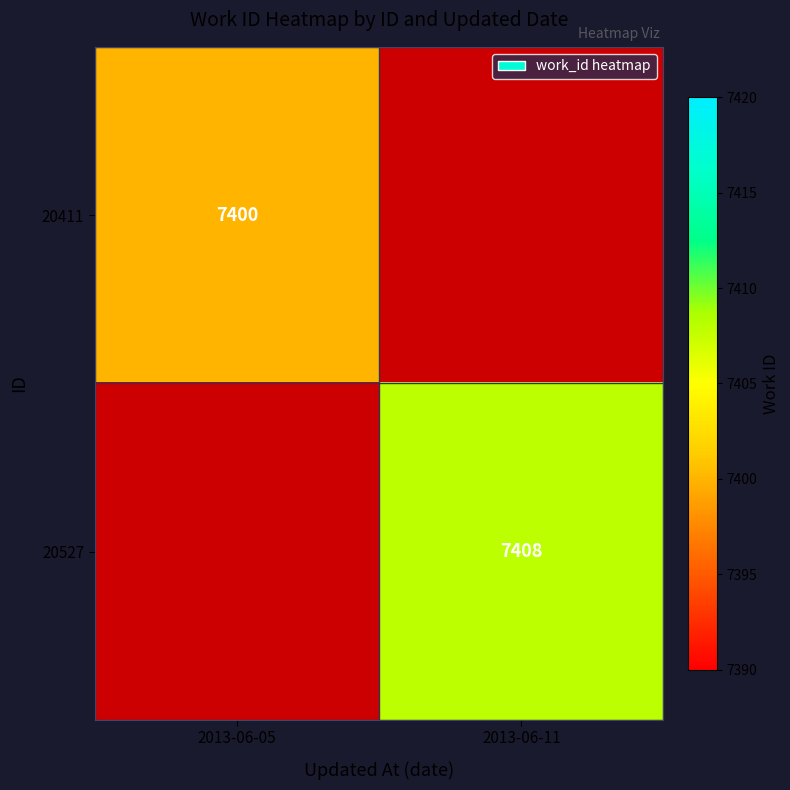

The value of 20411 at 2013-06-05 is 10773. True or false?

False